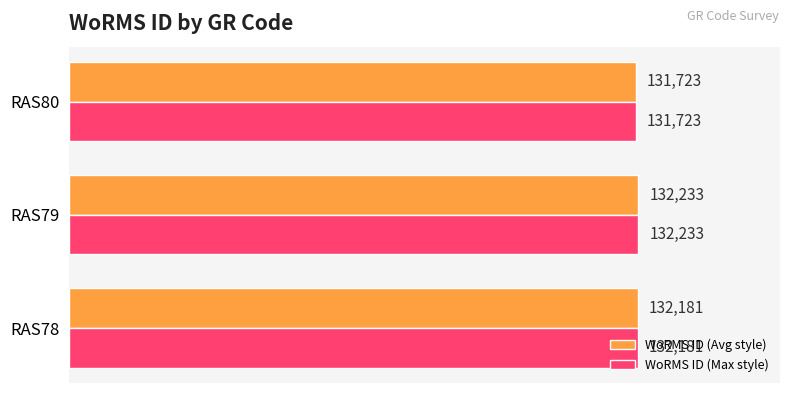

The WoRMS ID (Avg style) series shows 88511 at RAS80. True or false?

False